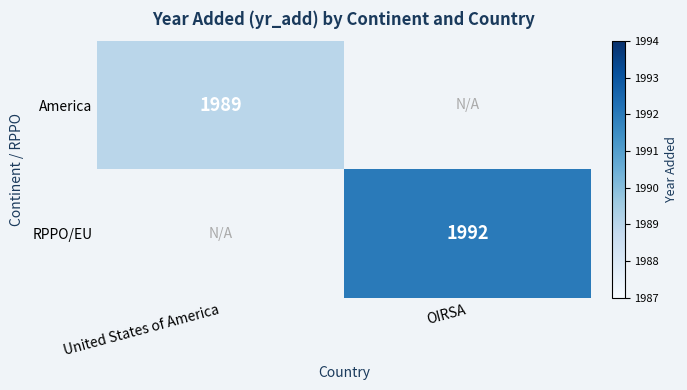

At how many categories does at least one series exceed 1991?

1